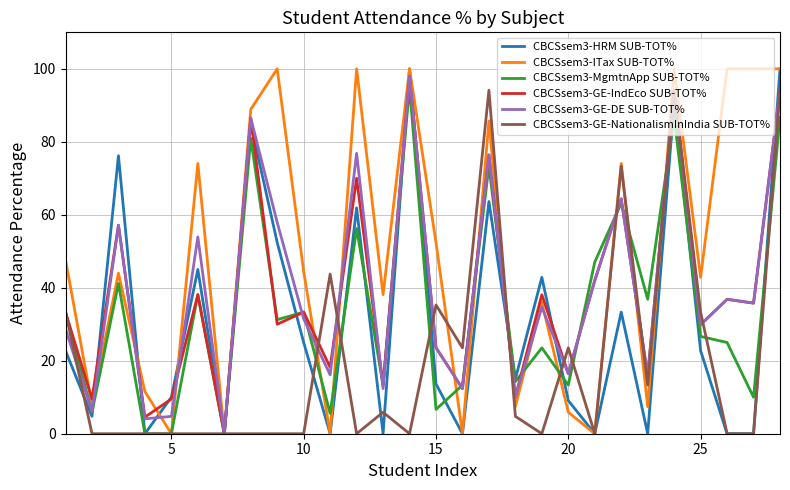

Which series has the largest total across all categories?

CBCSsem3-ITax SUB-TOT%